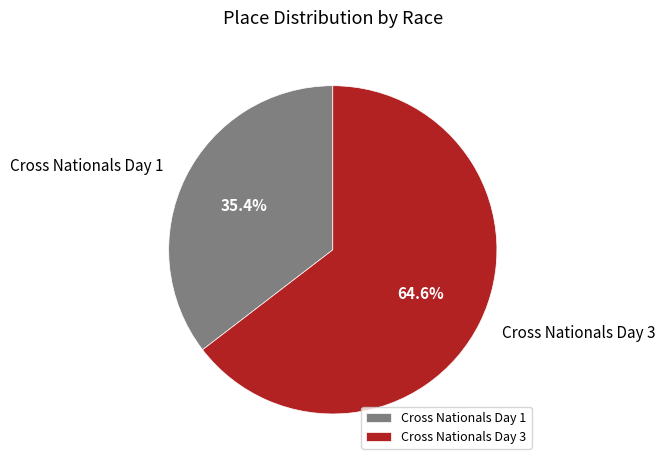

What is the largest slice in the pie chart?

Cross Nationals Day 3